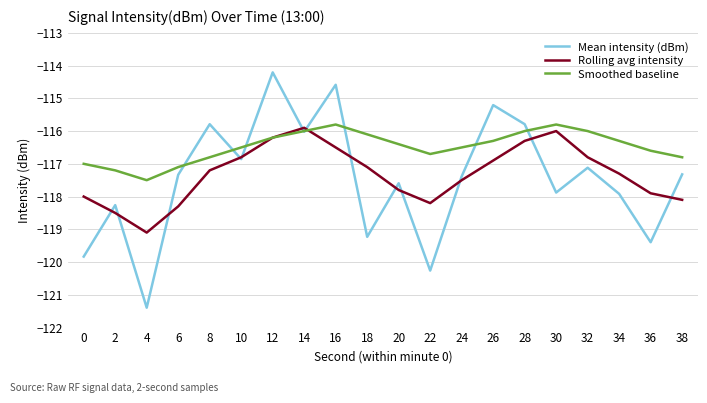

Is it true that Smoothed baseline equals -116.1 at 18?

True